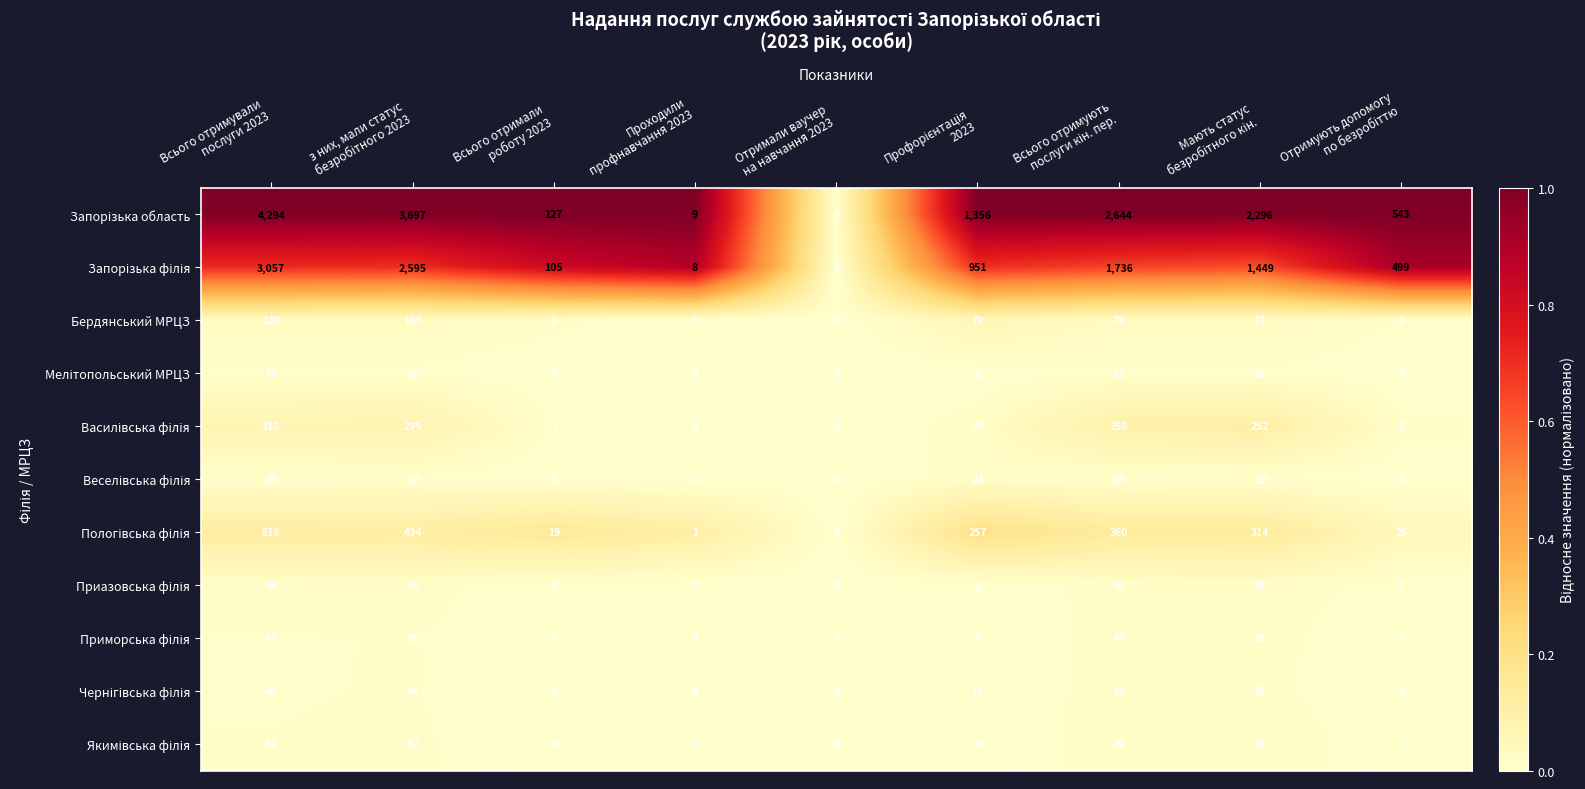

What is the average value of the Бердянський МРЦЗ series?

52